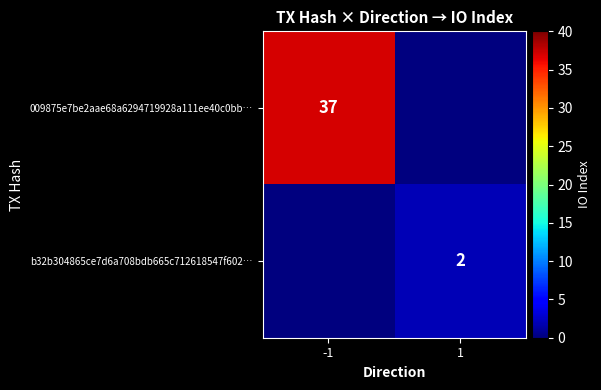

The value of b32b304865ce7d6a708bdb665c712618547f602… at 1 is 2. True or false?

True